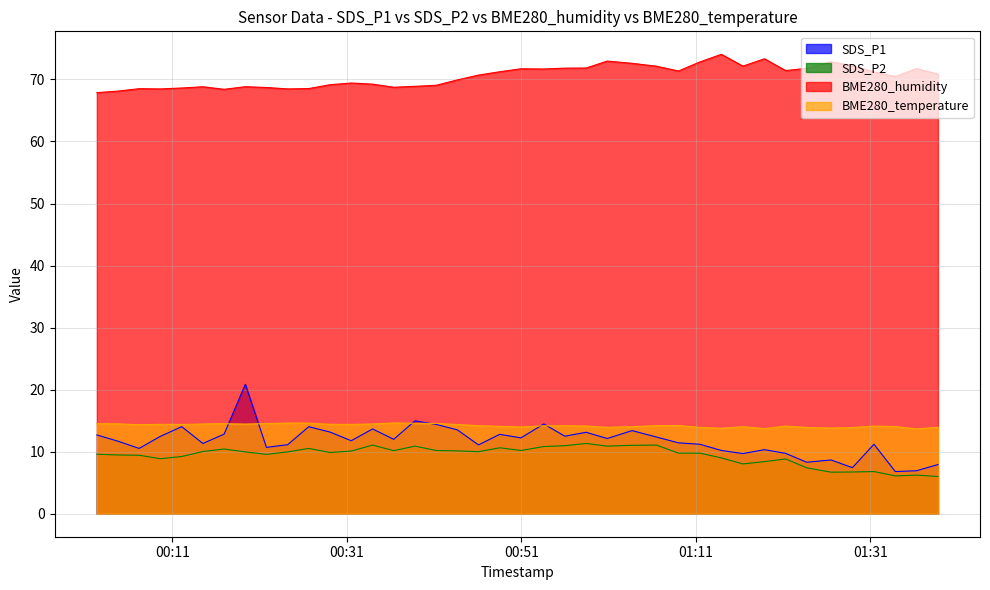

Does the chart have visible grid lines?

Yes